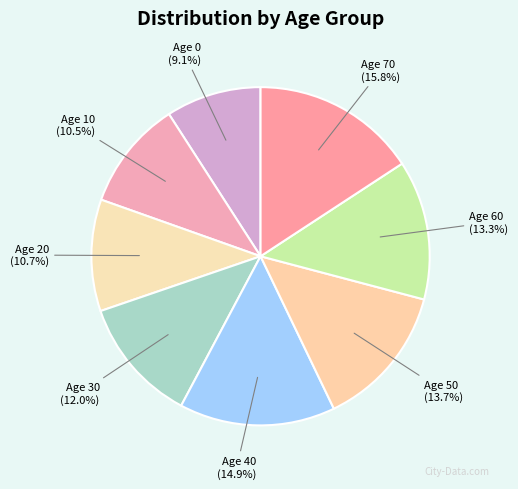

Is there any slice that represents more than half of the pie?

No